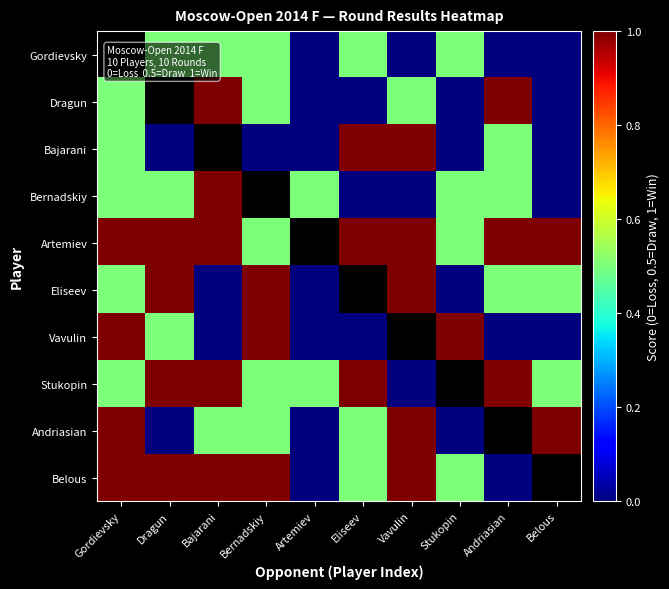

Where is Andriasian nearest to the value 0?

Dragun